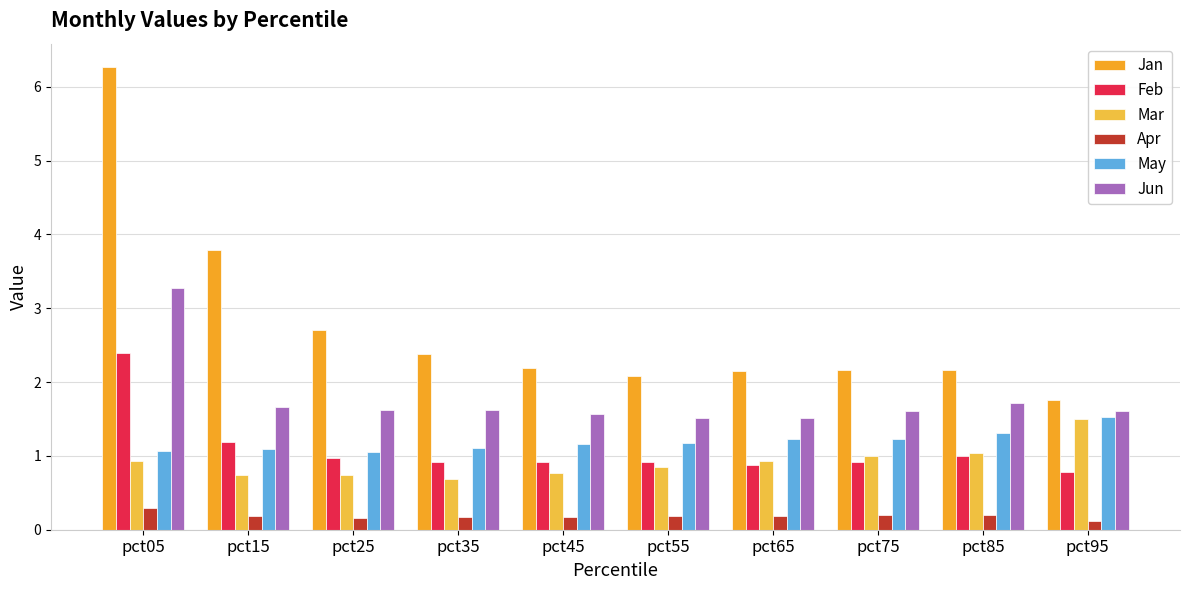

Reading left to right, what are all the values shown in this chart?

Jan: 6.3	3.8	2.7	2.4	2.2	2.1	2.2	2.2	2.2	1.8
Feb: 2.4	1.2	1.0	0.9	0.9	0.9	0.9	0.9	1.0	0.8
Mar: 0.9	0.7	0.7	0.7	0.8	0.8	0.9	1.0	1.0	1.5
Apr: 0.3	0.2	0.2	0.2	0.2	0.2	0.2	0.2	0.2	0.1
May: 1.1	1.1	1.1	1.1	1.2	1.2	1.2	1.2	1.3	1.5
Jun: 3.3	1.7	1.6	1.6	1.6	1.5	1.5	1.6	1.7	1.6